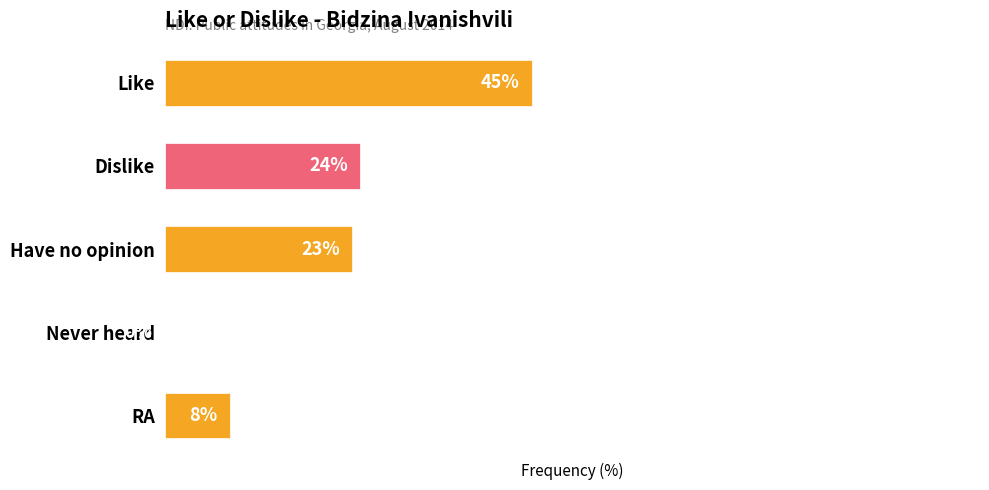

Which category has the highest value across all series?

Like